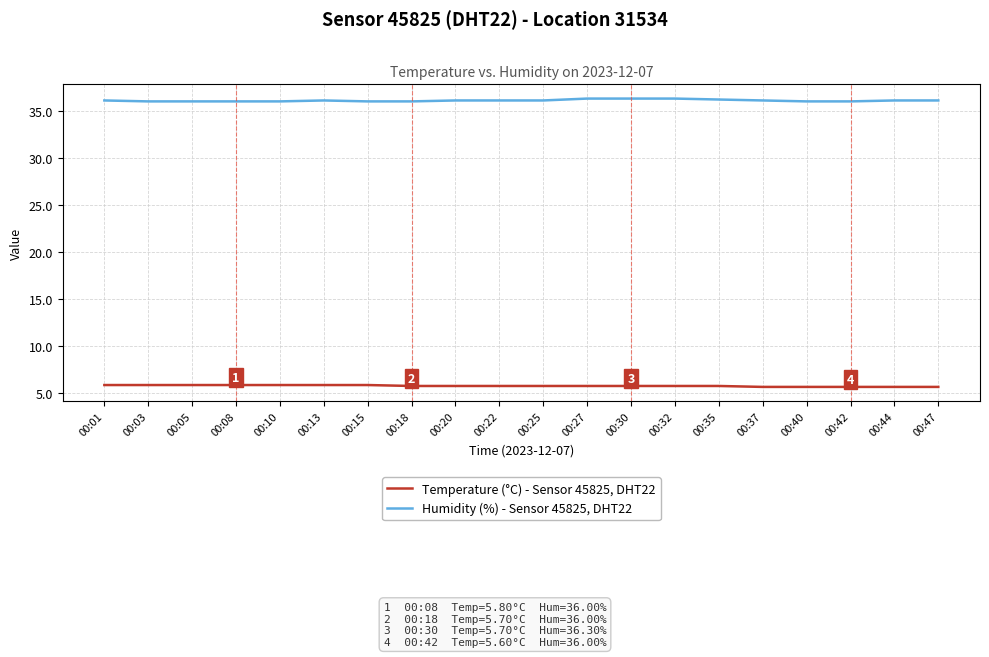

What is the minimum value shown in the chart?

5.6